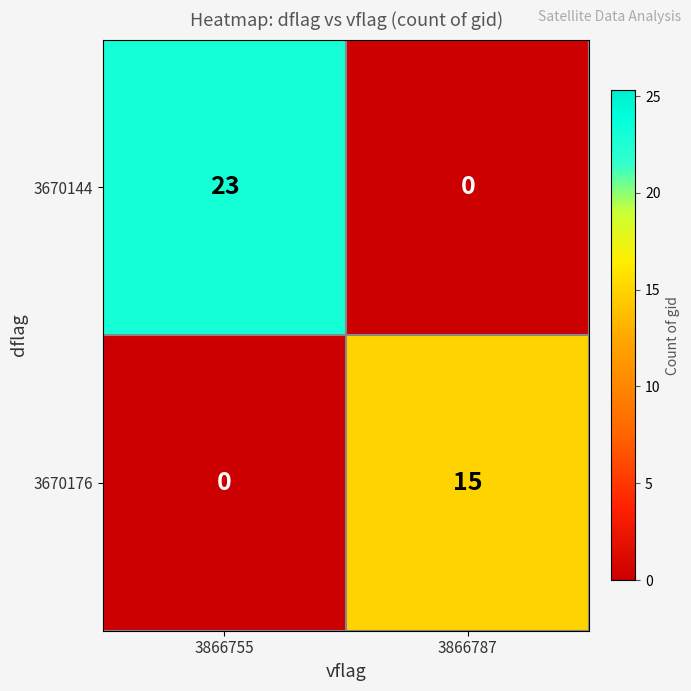

Reading left to right, what are all the values shown in this chart?

3670144: 3866755=23	3866787=0
3670176: 3866755=0	3866787=15